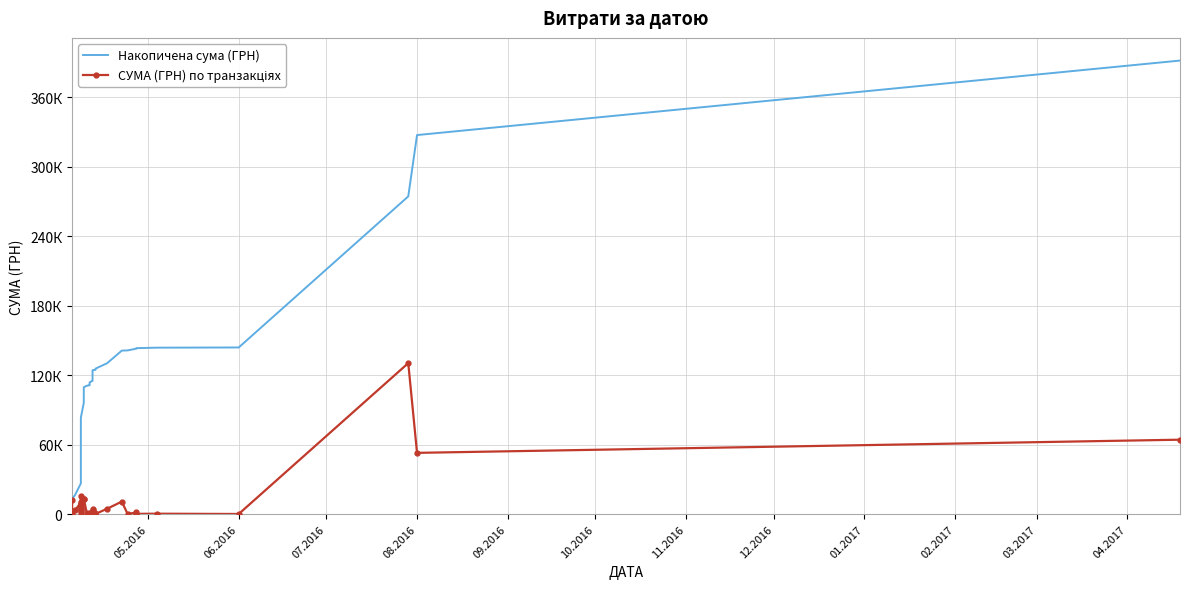

True or false: СУМА (ГРН) по транзакціях and Накопичена сума (ГРН) intersect in this chart.

False